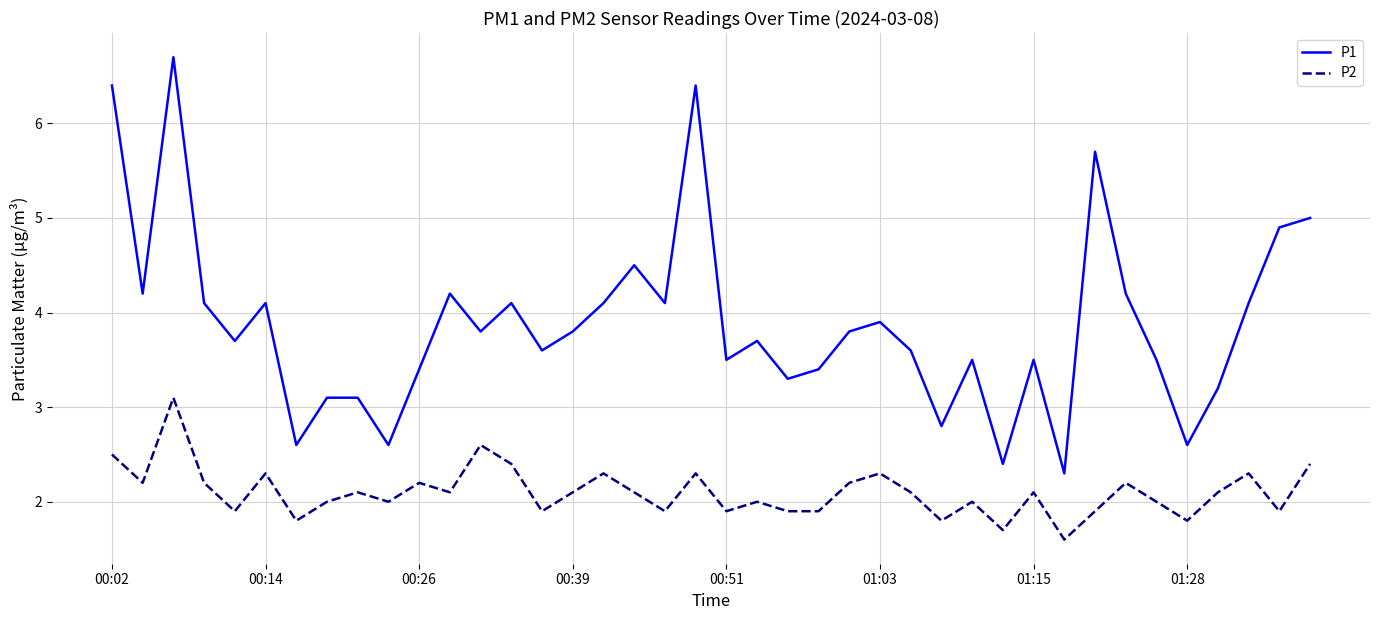

True or false: P2 and P1 intersect in this chart.

False